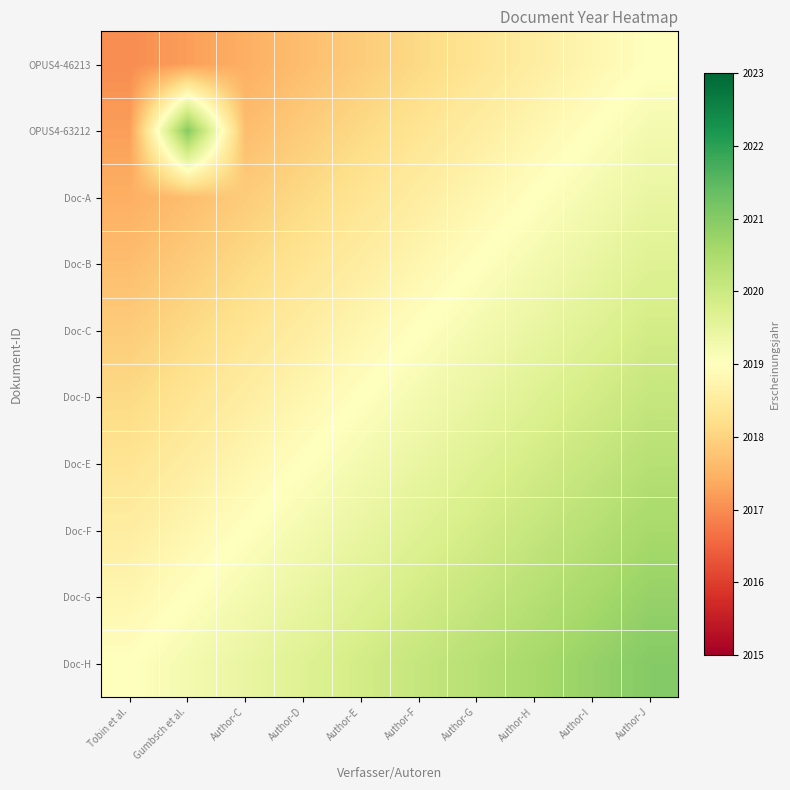

Rank the series by their maximum value, from lowest to highest.

OPUS4-46213, Doc-A, Doc-B, Doc-C, Doc-D, Doc-E, Doc-F, Doc-G, OPUS4-63212, Doc-H